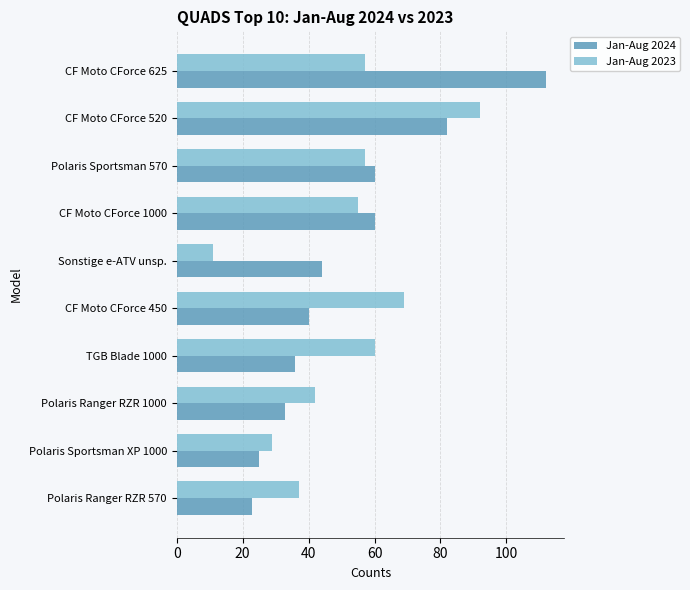

What is the spread (max minus min) of values at Polaris Ranger RZR 1000?

9